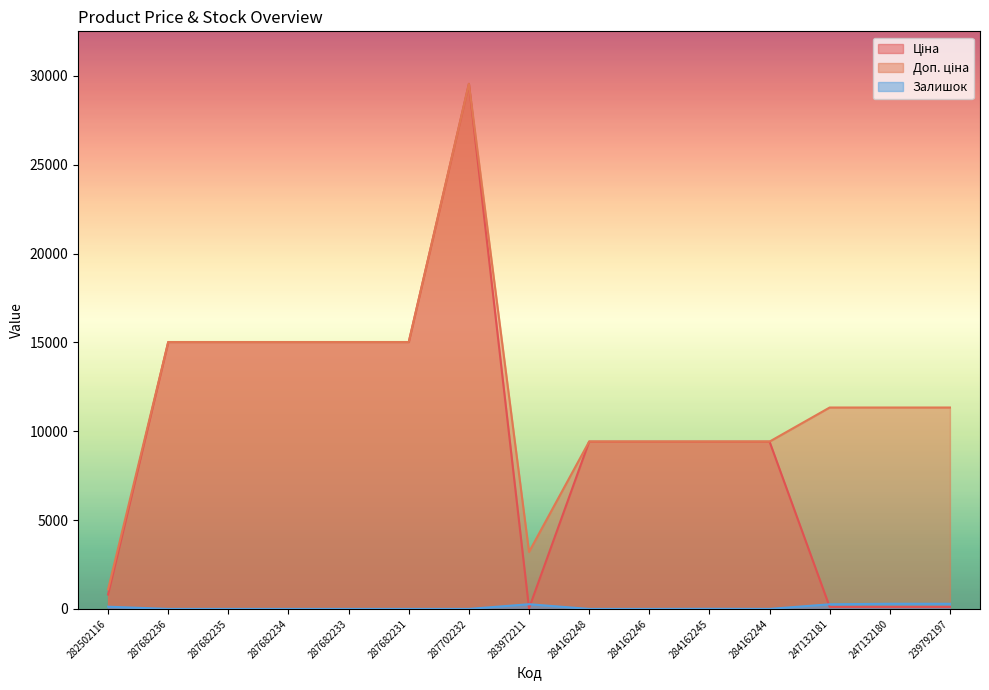

How many lines are shown in the chart?

3